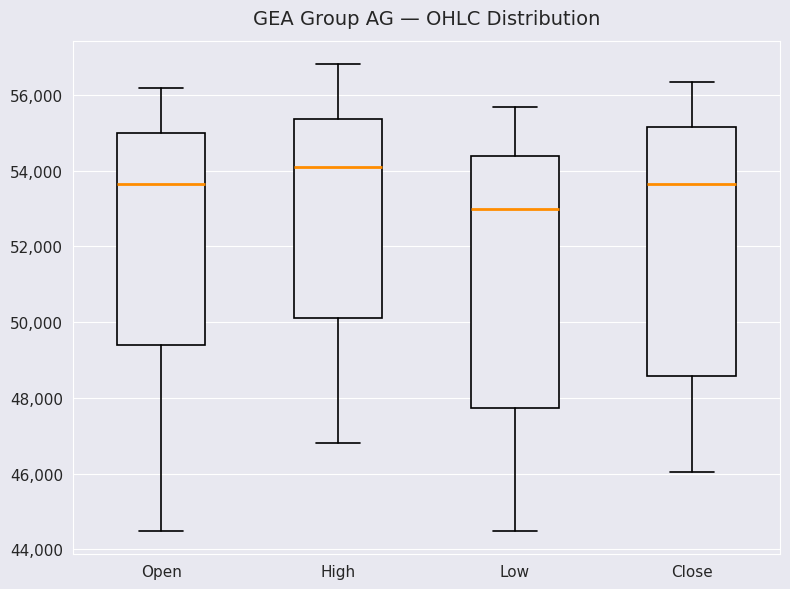

Which box's median line is the lowest?

Low